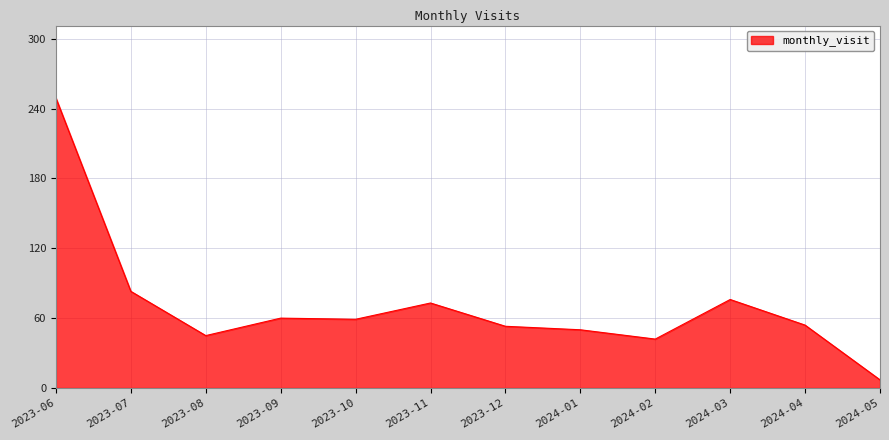

Where does the data first go above 59?

2023-06